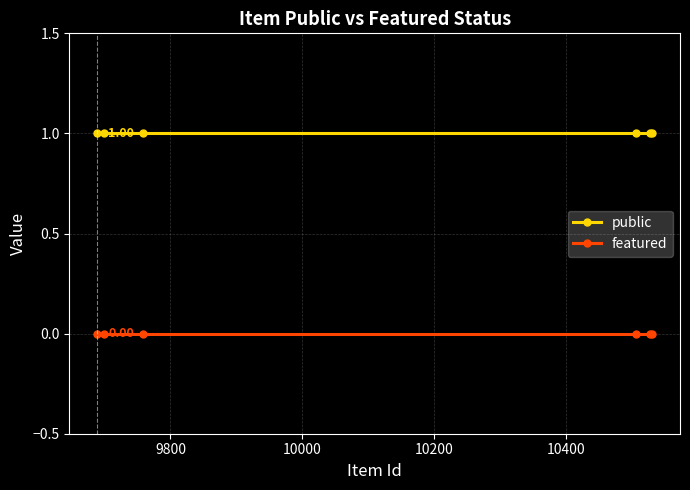

How many distinct data groups are displayed?

2